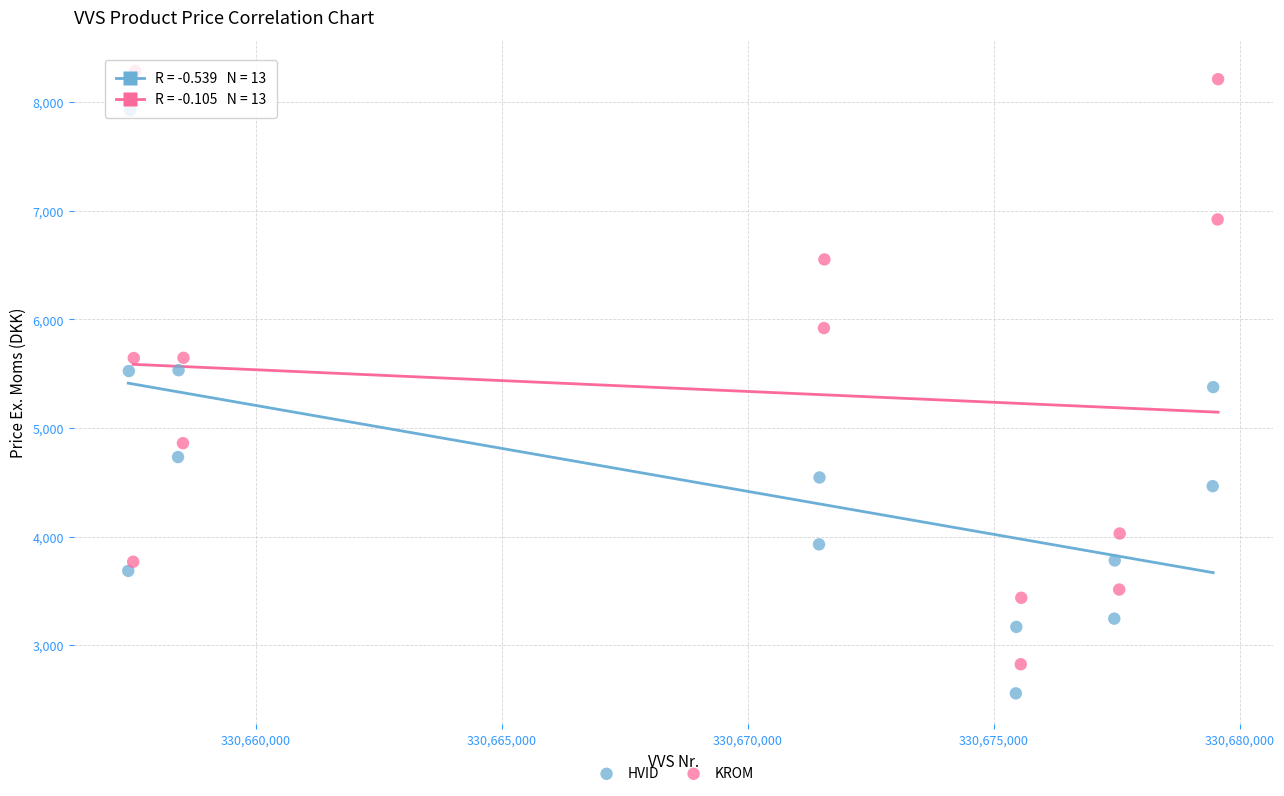

What are all the series names shown in the legend?

HVID, KROM